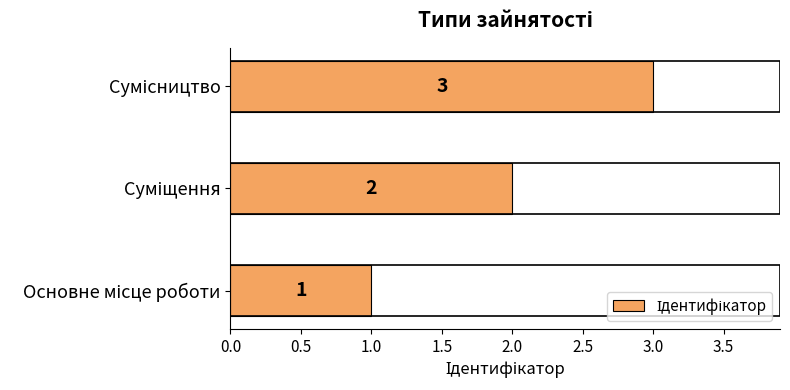

How many values are between 1 and 3?

3